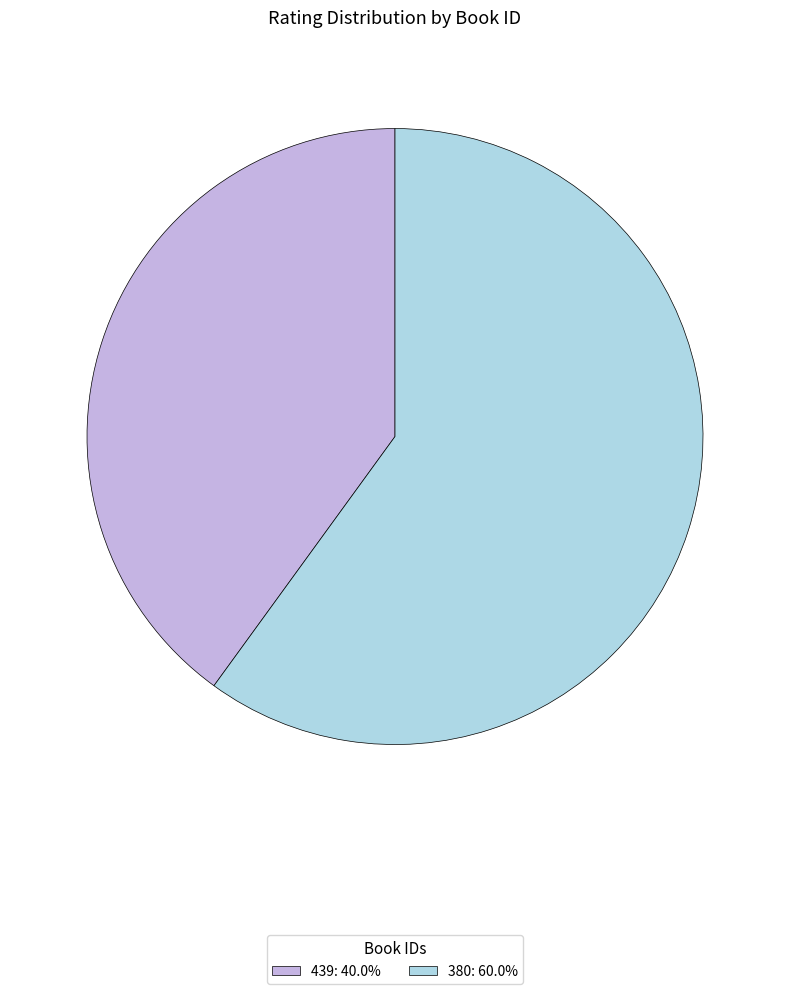

How many segments does this pie chart have?

2